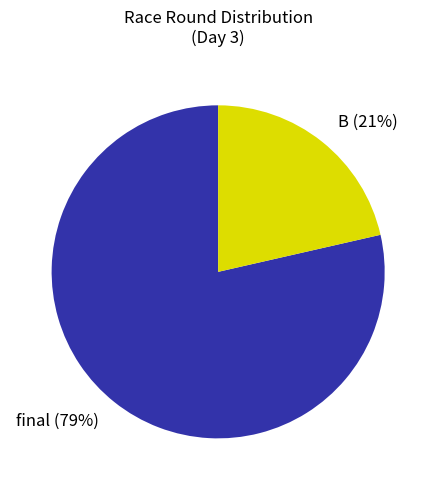

Rank the categories by value from lowest to highest.

B, final